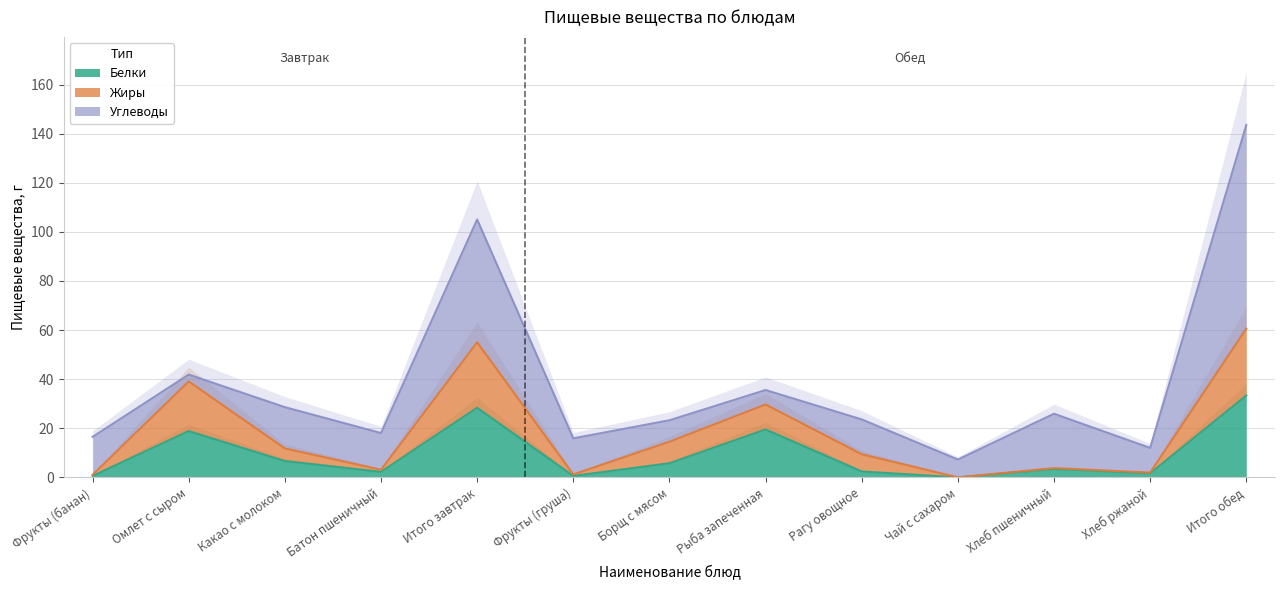

Which category has the highest value in the Белки series?

Итого обед